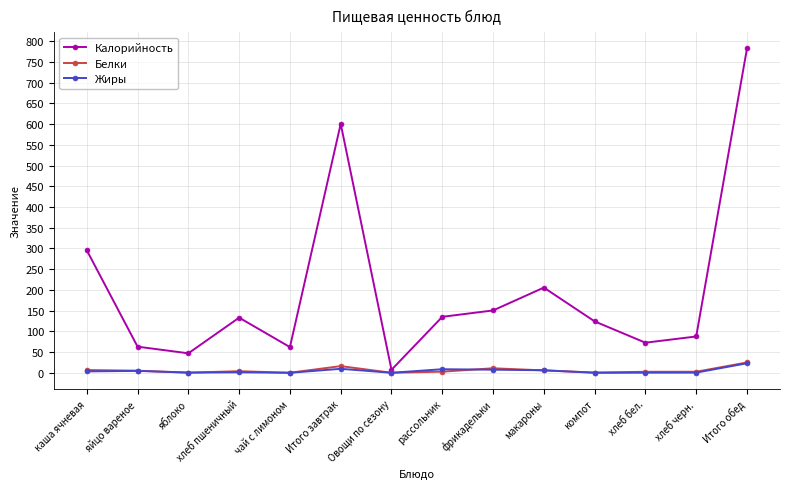

What is the value of the Калорийность point at the 2nd from the left?

63.0